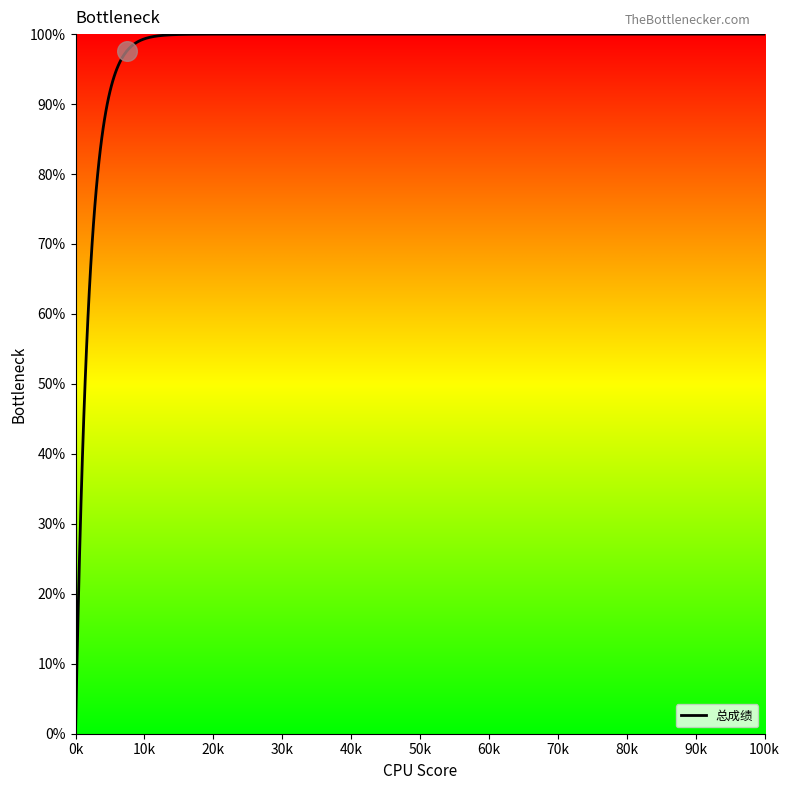

What is the maximum value for 总成绩?

100.0